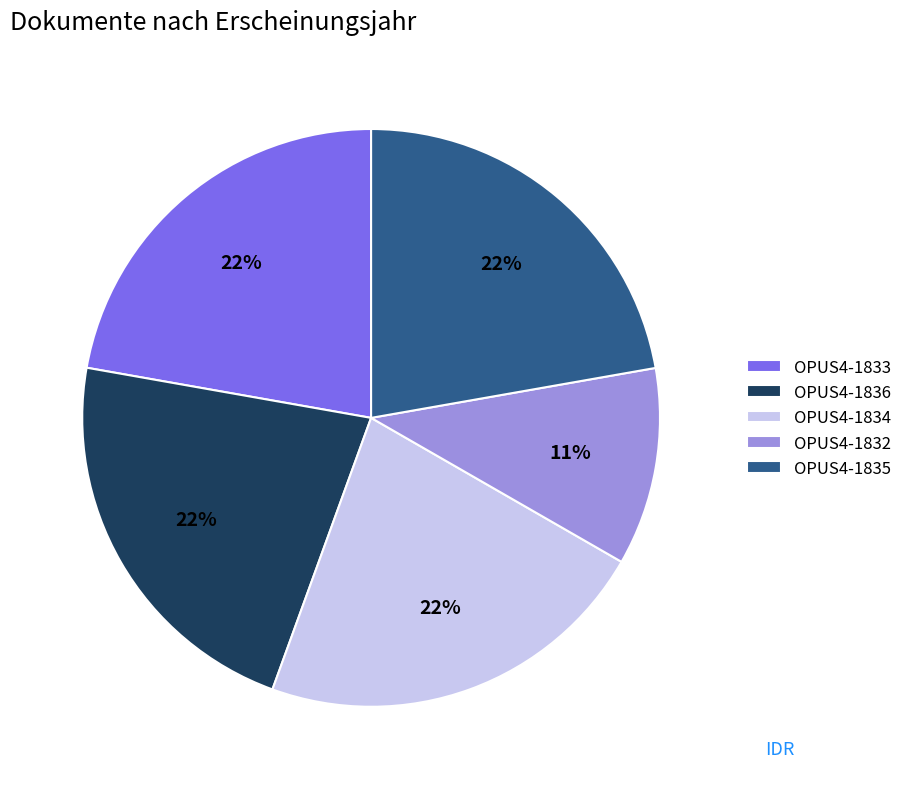

Does any single category account for the majority?

No